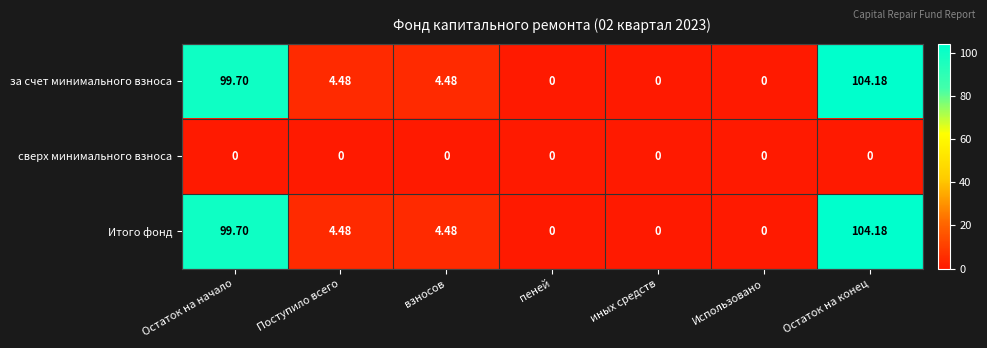

What is the difference between the highest and lowest values at взносов?

4.5